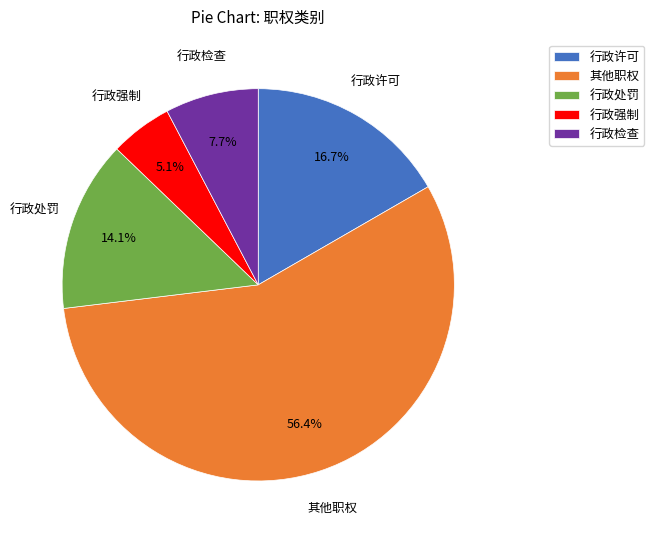

What percentage is the 行政检查 slice, to the nearest percent?

8%